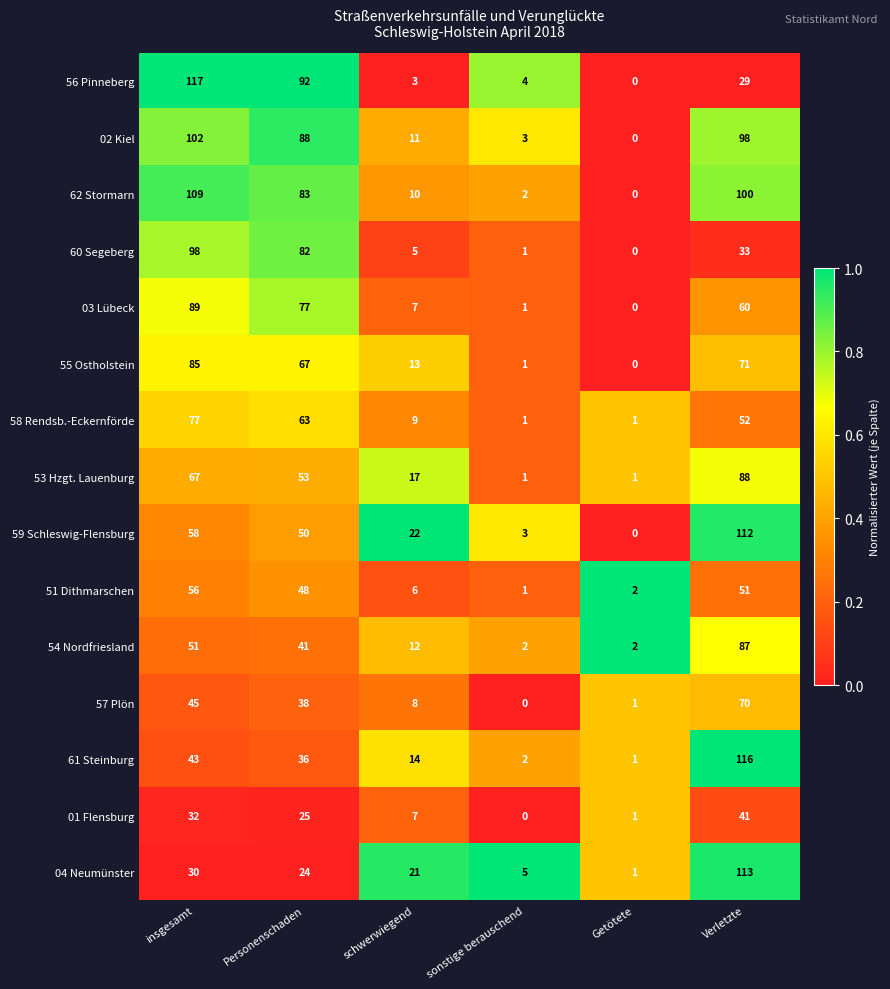

What is the maximum value for 02 Kiel?

102